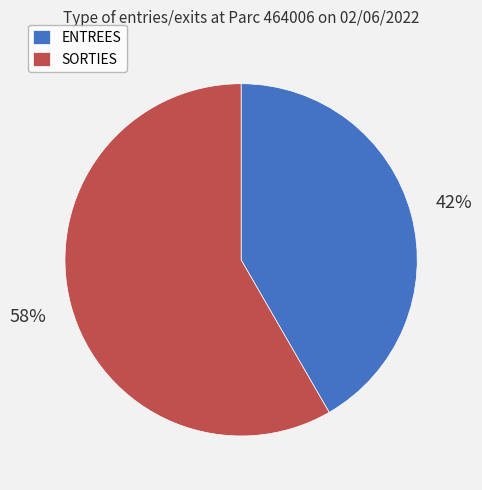

What is the smallest slice in the pie chart?

ENTREES